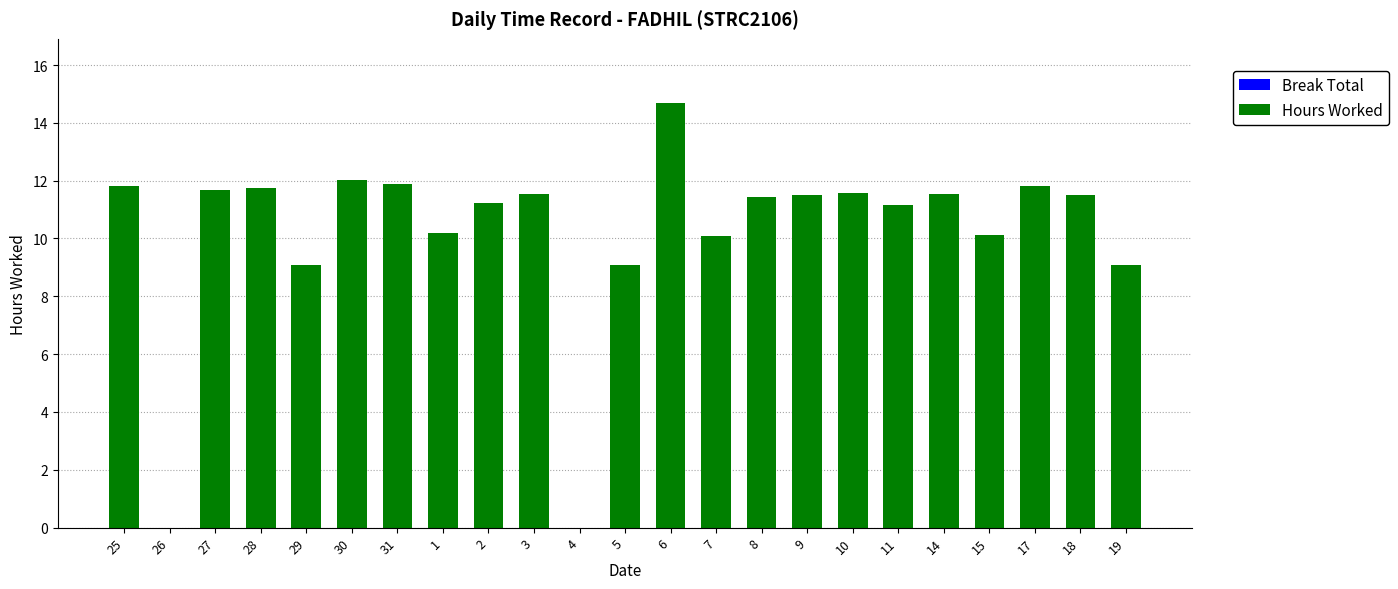

How many categories are shown in the chart?

23